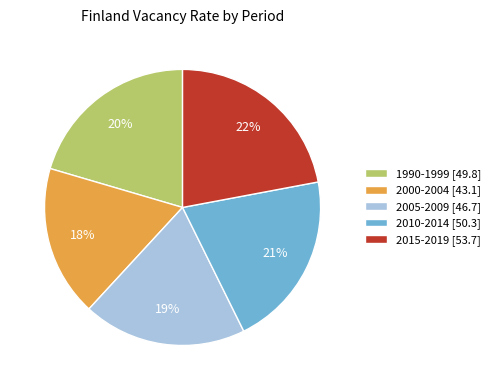

Which category has the smallest portion of the pie?

2000-2004 [43.1]